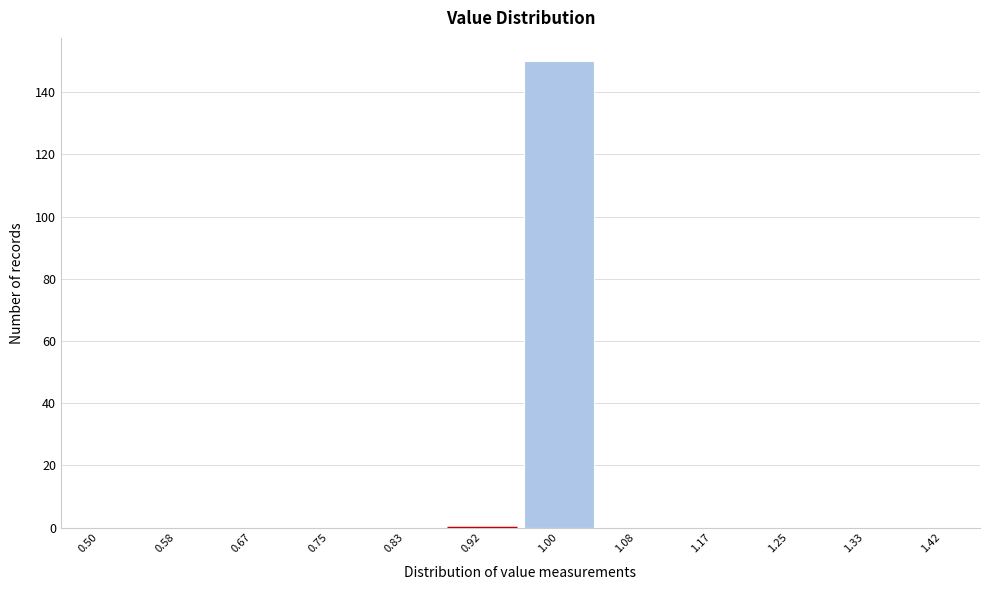

Reading right to left, extract all data points from this chart.

1.42=0	1.33=0	1.25=0	1.17=0	1.08=0	1.00=150	0.92=0	0.83=0	0.75=0	0.67=0	0.58=0	0.50=0